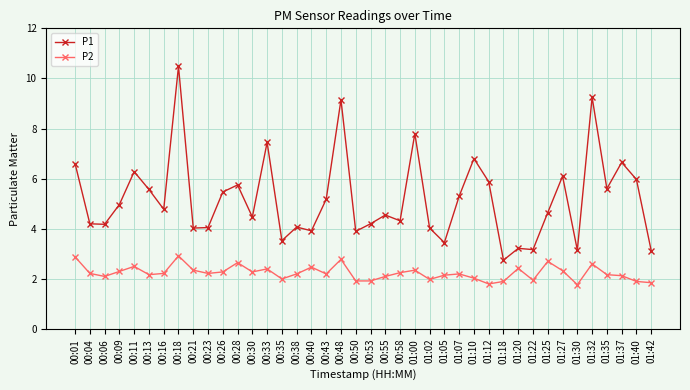

Rank the series by their average value, from lowest to highest.

P2, P1